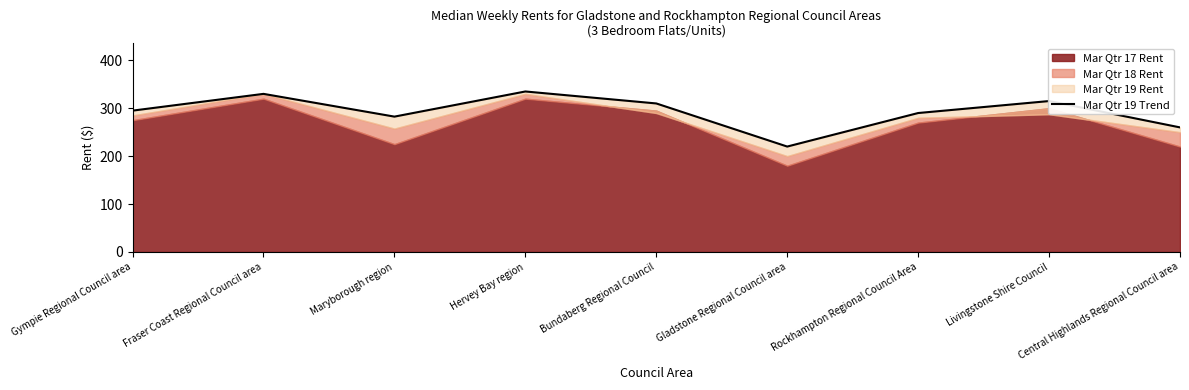

Does the chart have visible grid lines?

No